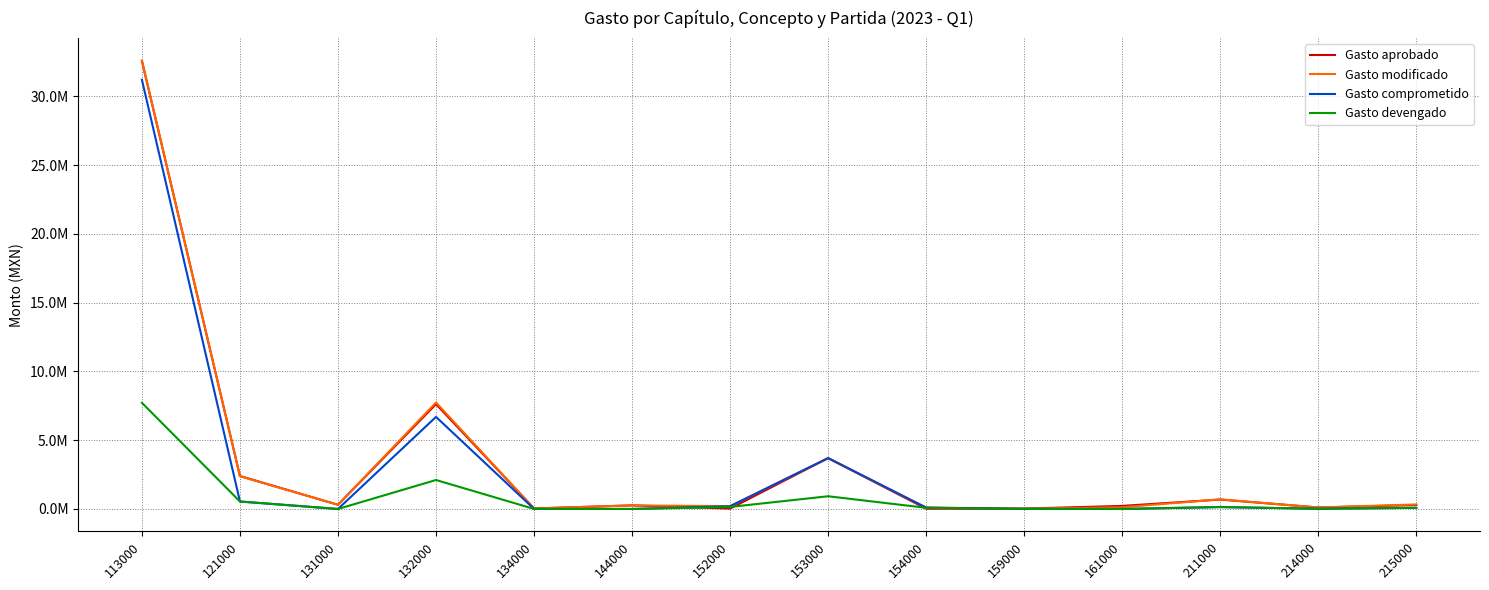

List the series in order of their peak value, highest first.

Gasto modificado, Gasto aprobado, Gasto comprometido, Gasto devengado